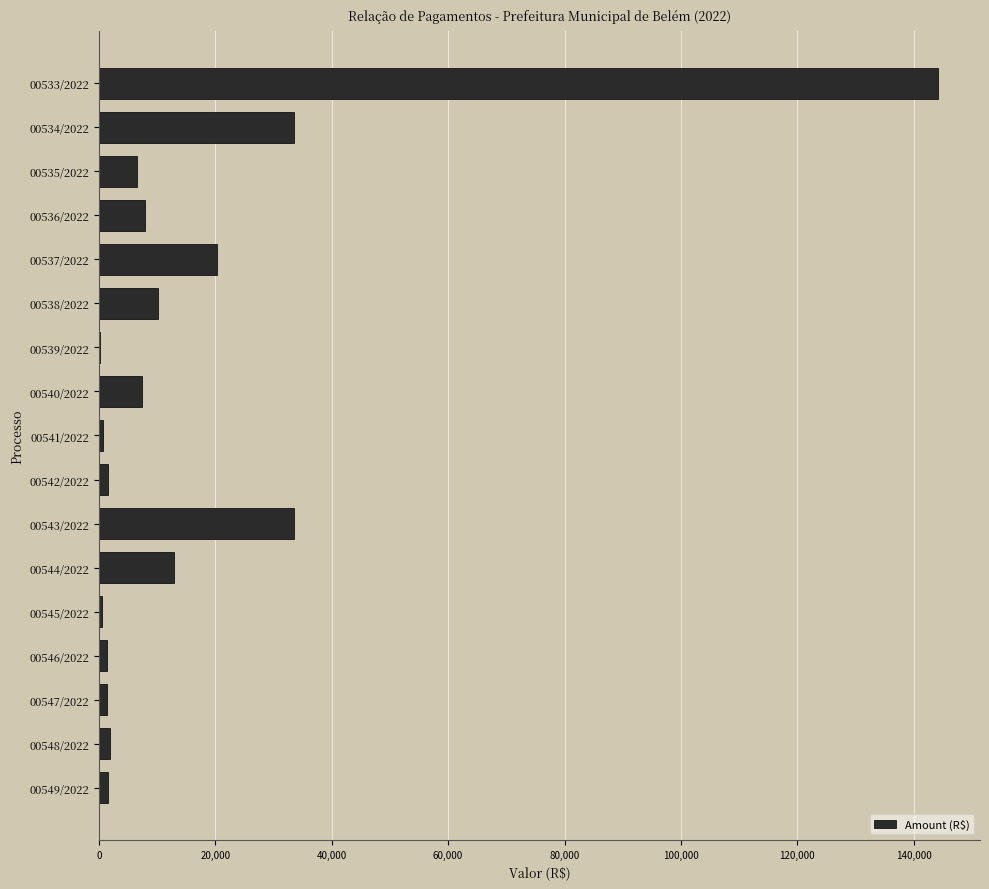

The value at 00543/2022 is 33603.6. True or false?

True